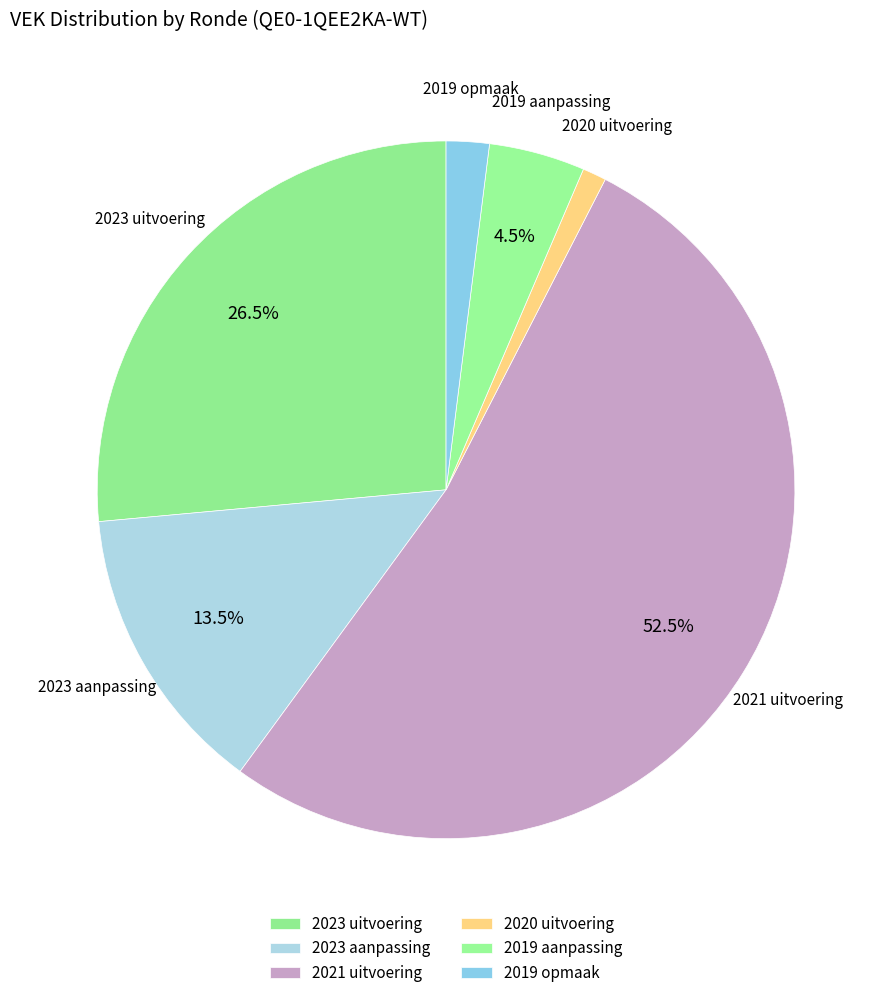

What percentage is the 2019 aanpassing slice, to the nearest percent?

4%